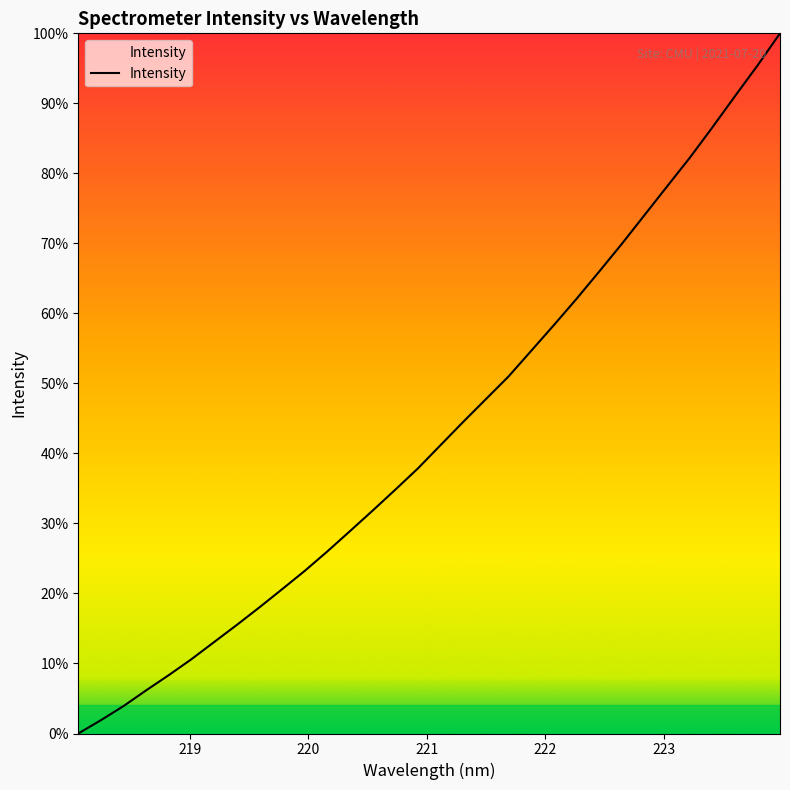

What is the difference between the maximum and minimum values?

100.0